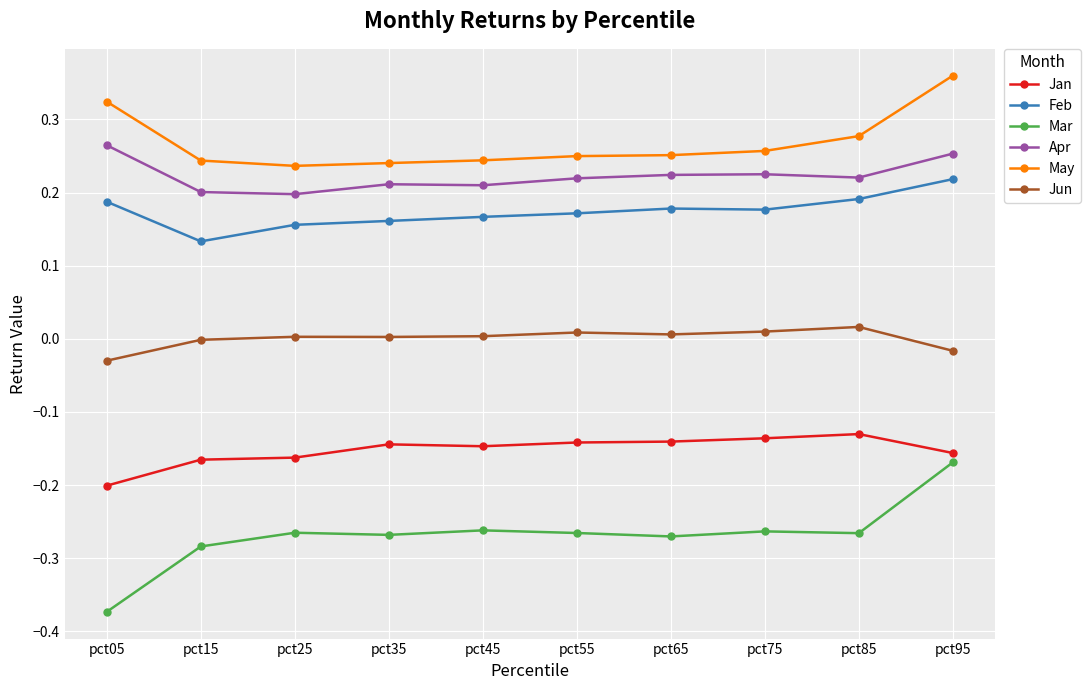

What is the difference between the highest and lowest values at pct85?

0.5